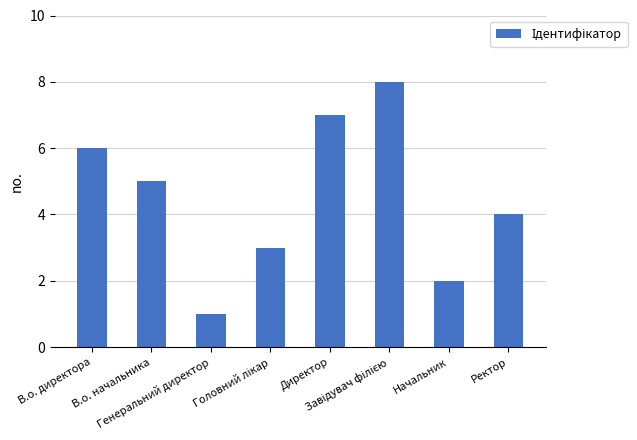

Reading left to right, extract all data points from this chart.

6	5	1	3	7	8	2	4